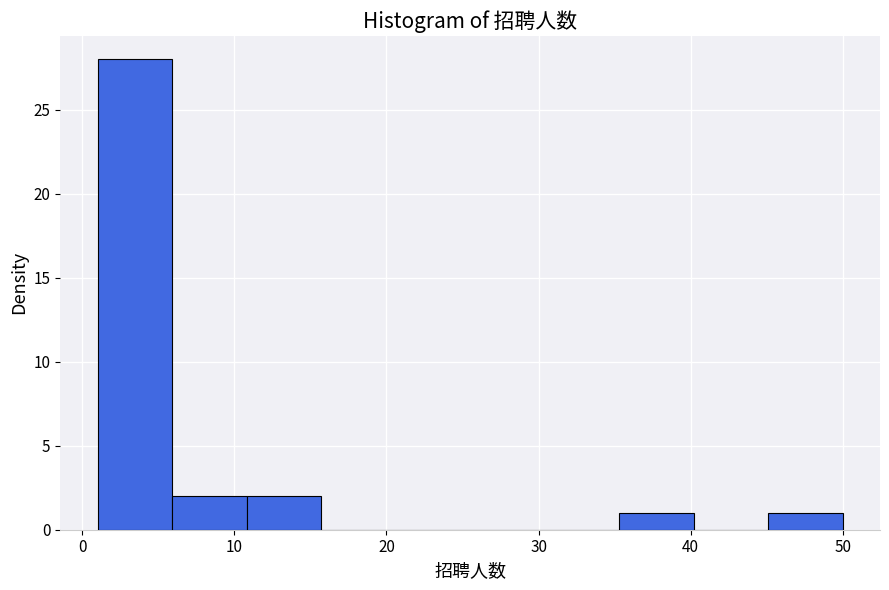

Reading left to right, list every bar in this chart as the range it spans on the x-axis followed by its height. Neither the bar edges nor the heights are printed on the chart, so give them approximately, as read against the axes.

1.0 to 5.9: 28
5.9 to 10.8: 2
10.8 to 15.7: 2
15.7 to 20.6: 0
20.6 to 25.5: 0
25.5 to 30.4: 0
30.4 to 35.3: 0
35.3 to 40.2: 1
40.2 to 45.1: 0
45.1 to 50.0: 1